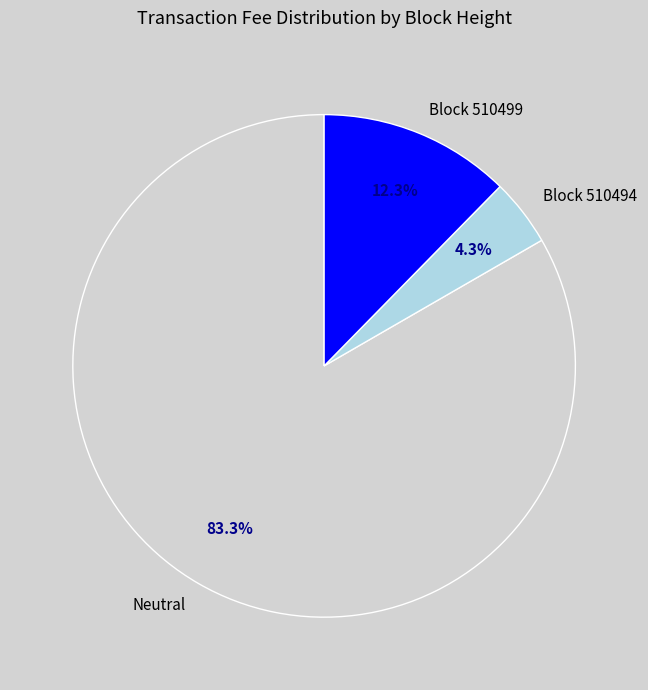

Do Block 510499 and Block 510494 together represent more than half of the pie?

No